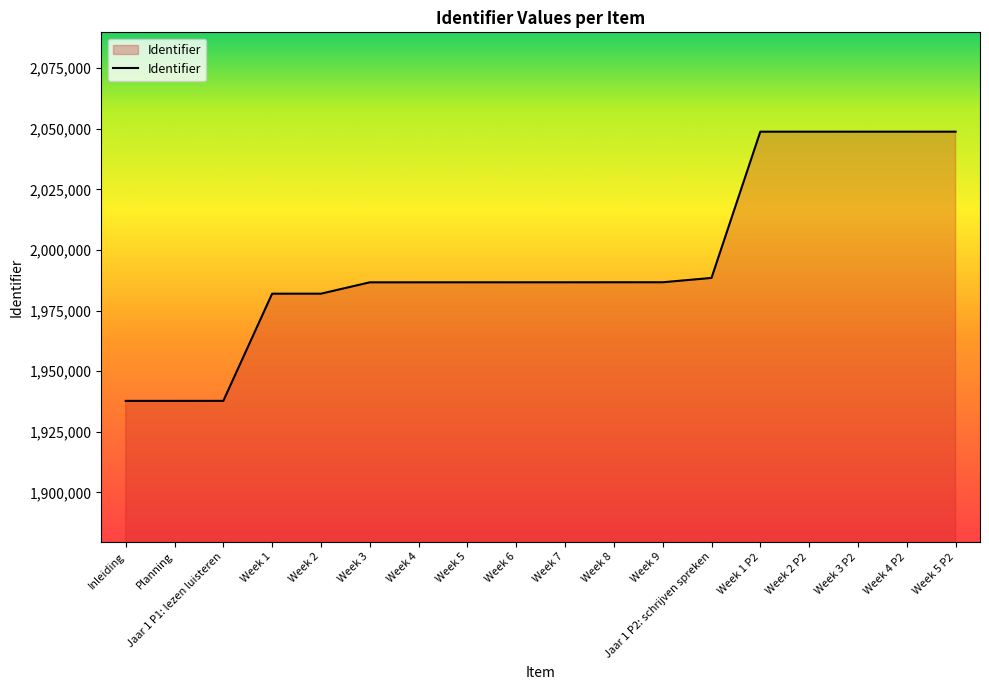

True or false: the data shows 1153620 at Week 3 P2.

False